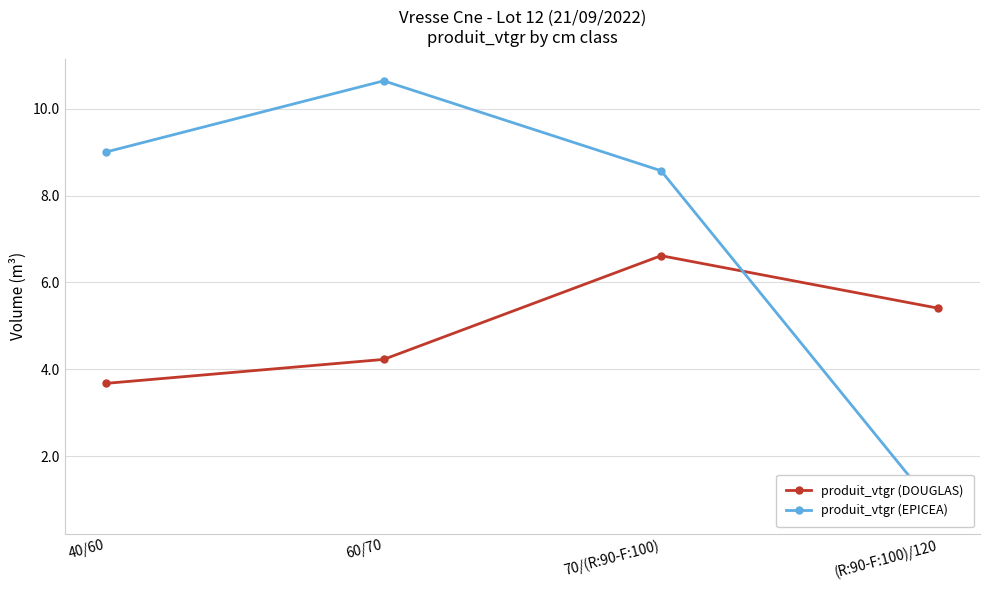

What is the minimum value shown in the chart?

0.7